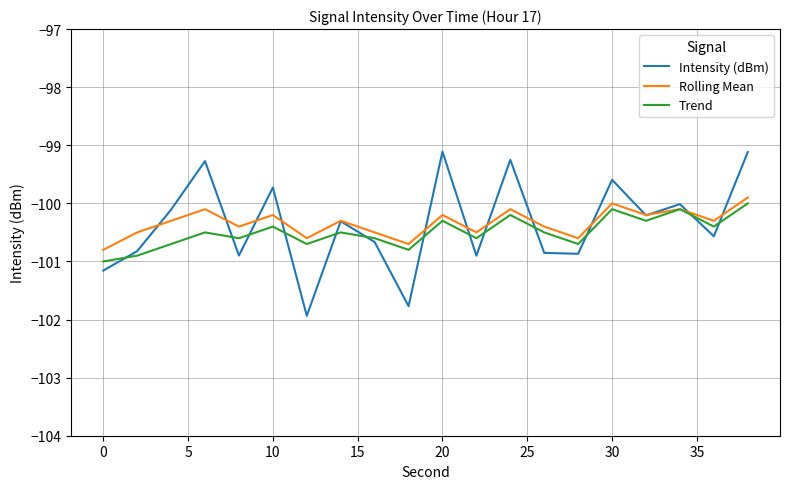

Does the chart have visible grid lines?

Yes